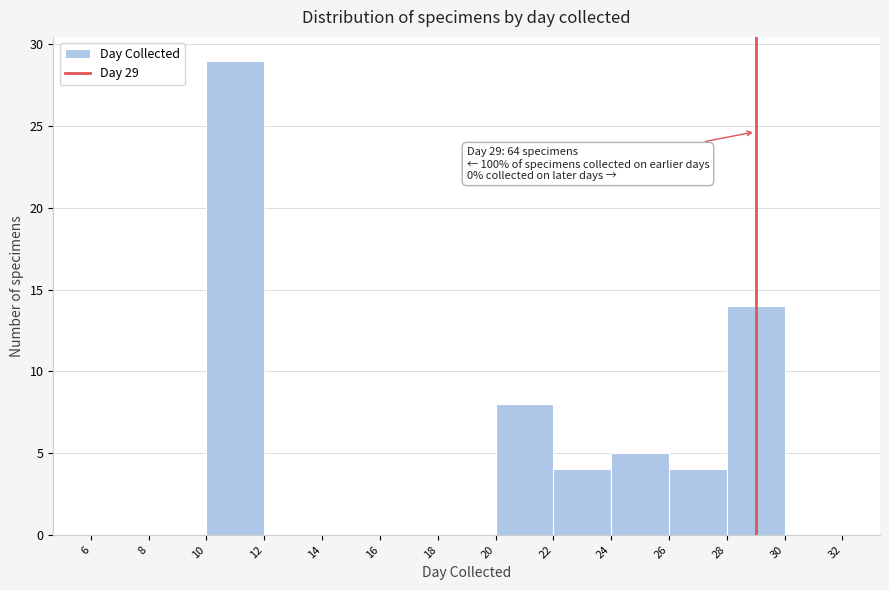

Which range on the x-axis has the tallest bar?

10 to 12